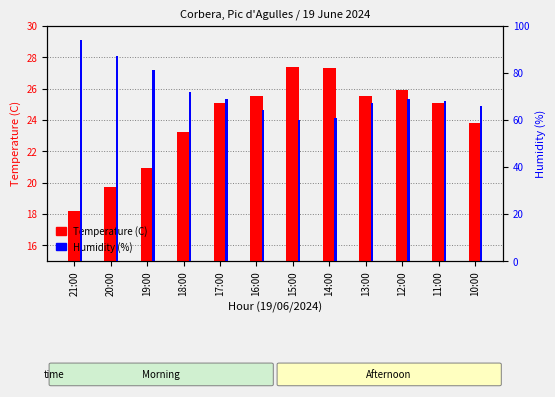

Are the bars grouped side by side (vs. stacked)?

Yes